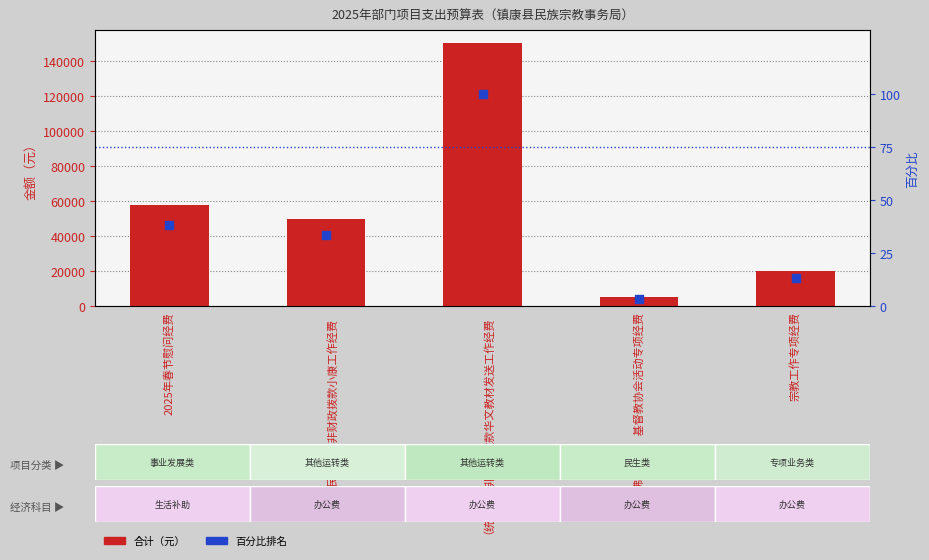

What are all the series names shown in the legend?

合计, 百分比排名